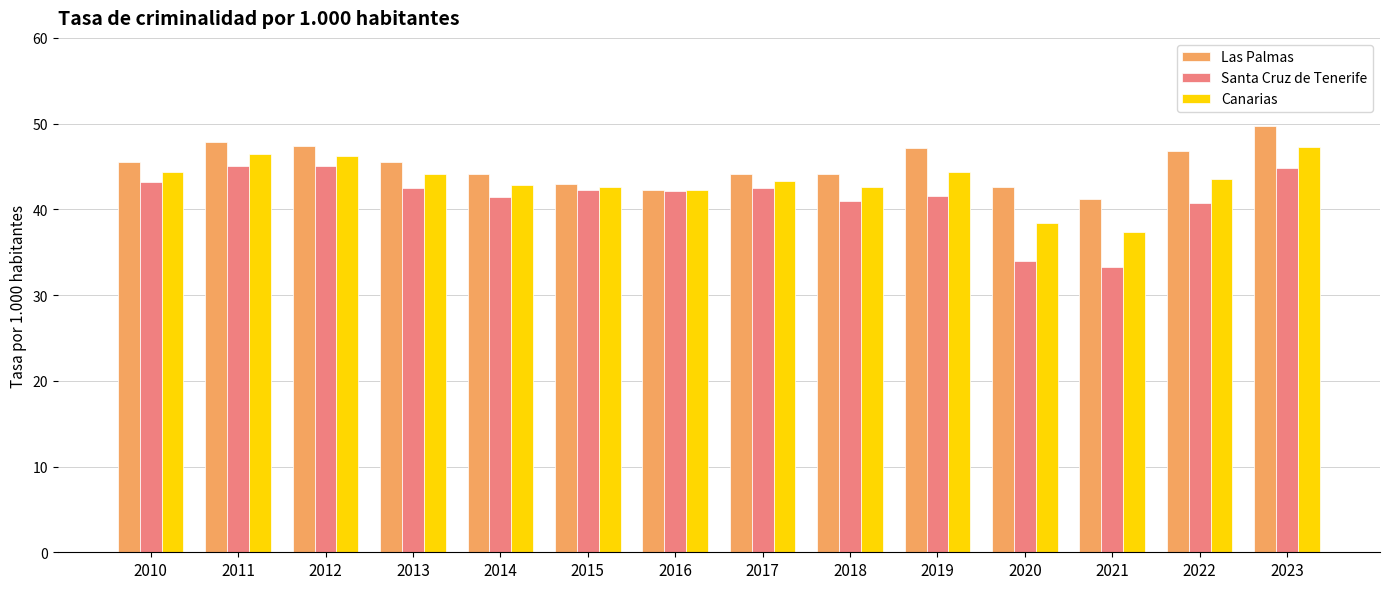

What is the spread (max minus min) of values at 2019?

5.6